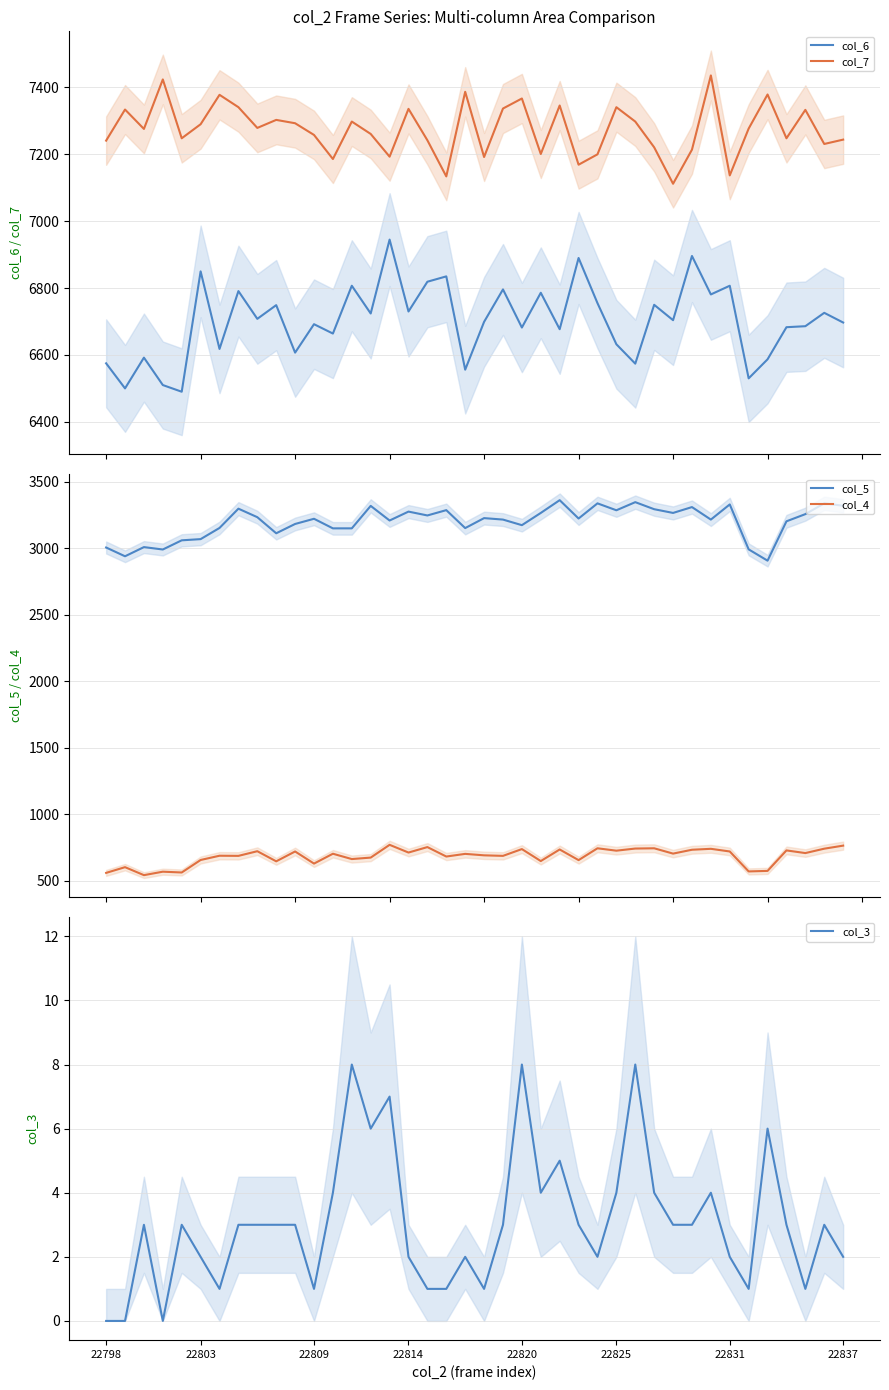

Which series has the largest total across all categories?

col_7